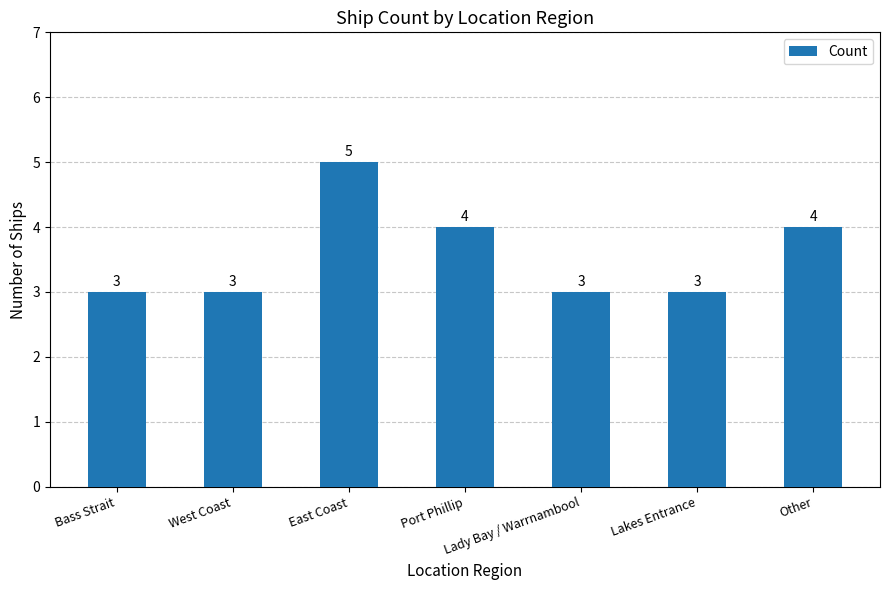

The chart shows a value of 5 at Lakes Entrance. True or false?

False